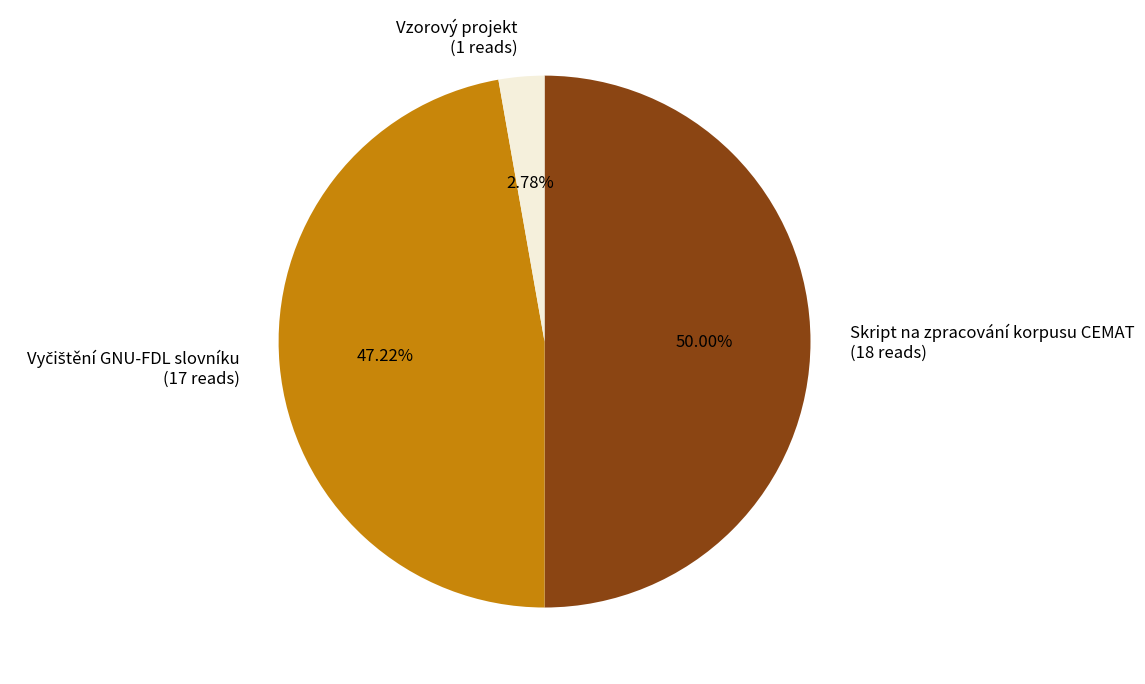

What percentage is the Skript na zpracování korpusu CEMAT slice, to the nearest percent?

50%